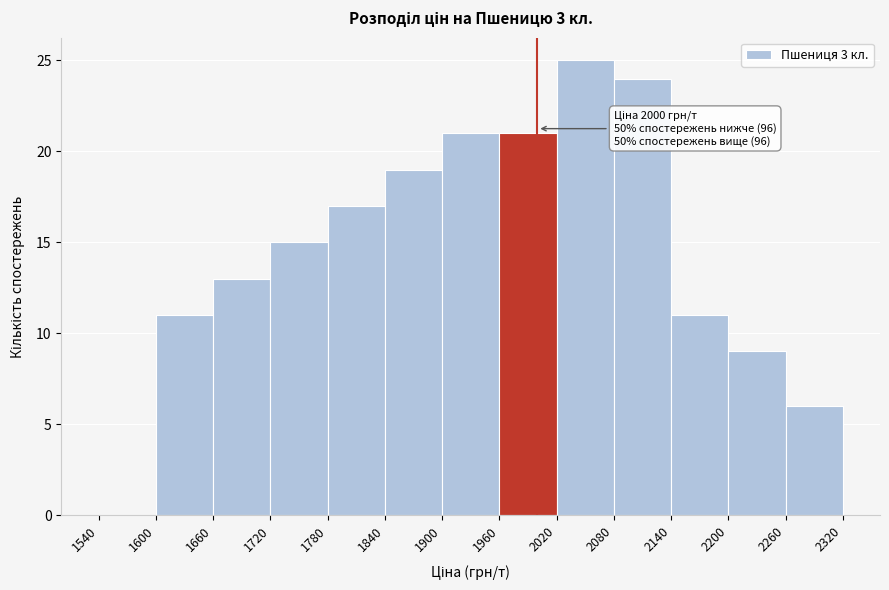

Over which range of the x-axis is the bar tallest?

2020 to 2080